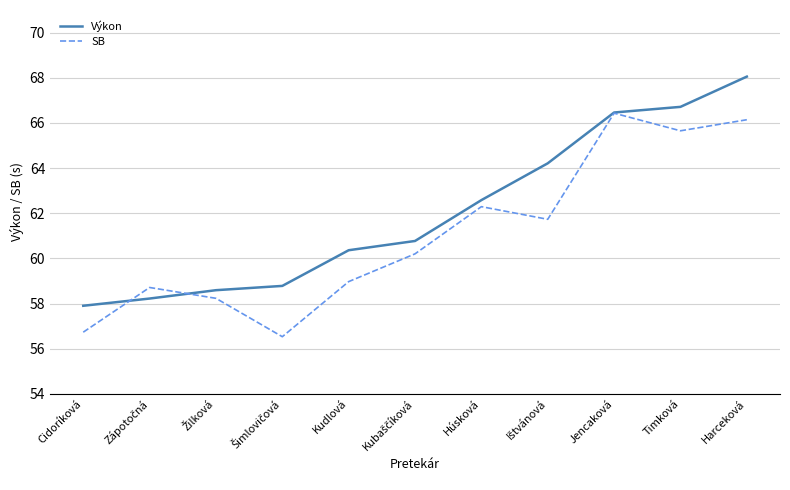

At which category is the sum across all series the highest?

Harceková